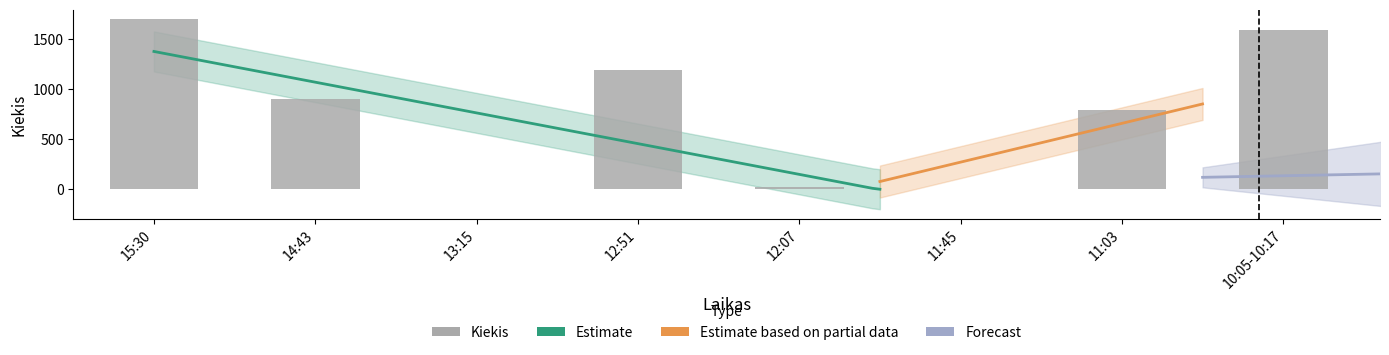

True or false: the data shows 793 at 11:03.

True